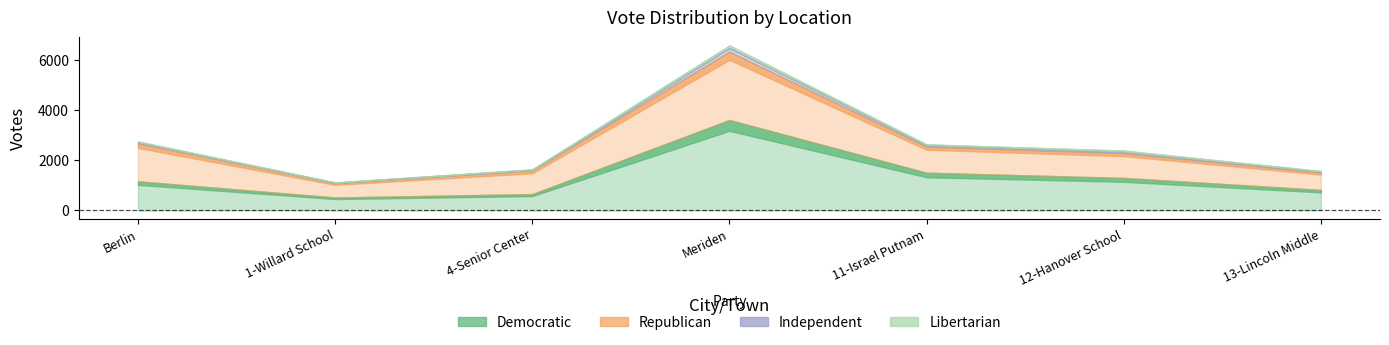

What is the difference between the highest and lowest values at 12-Hanover School?

1245